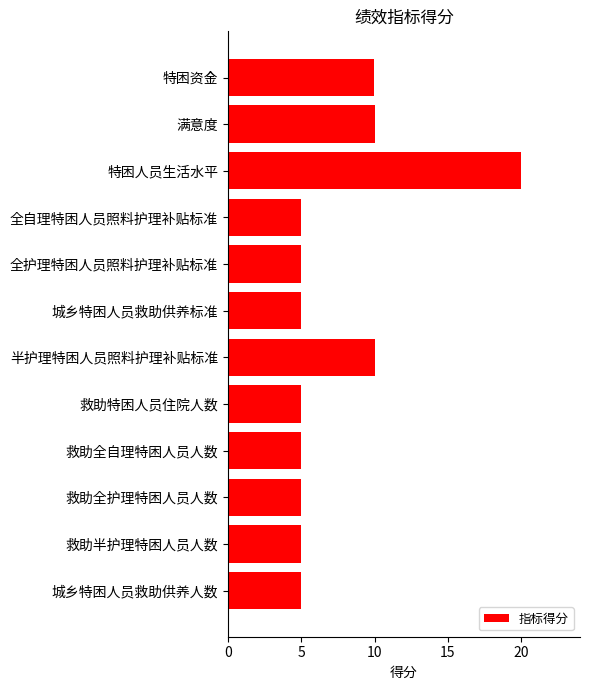

What is the change in value from 救助全护理特困人员人数 to 特困人员生活水平?

+15.0